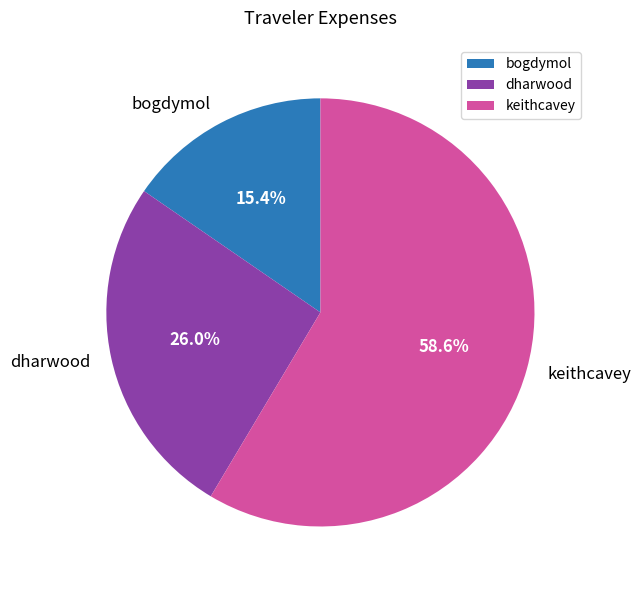

Which category has the smallest portion of the pie?

bogdymol